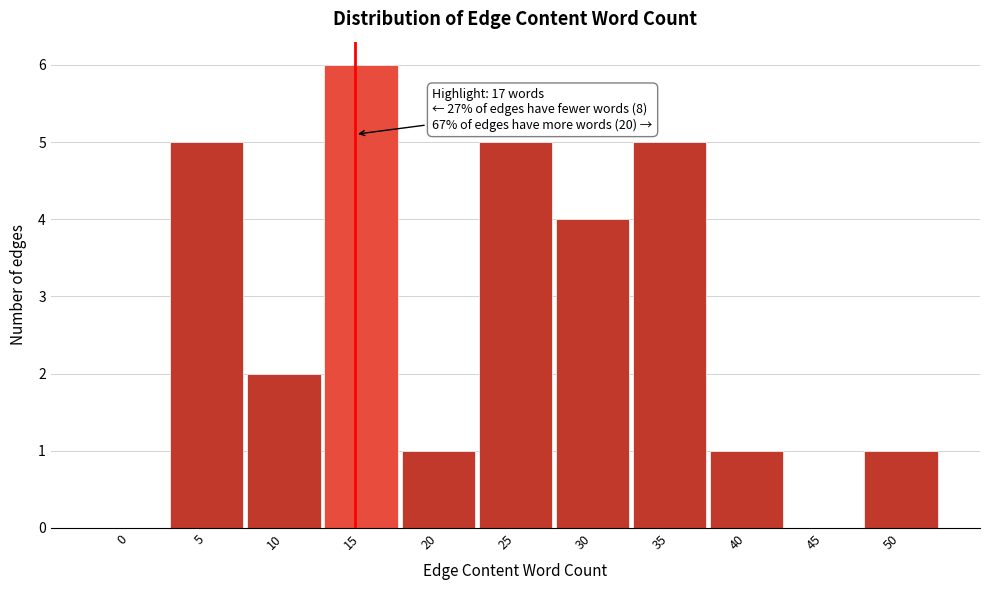

Reading left to right, extract all data points from this chart.

0=0	5=5	10=2	15=6	20=1	25=5	30=4	35=5	40=1	45=0	50=1